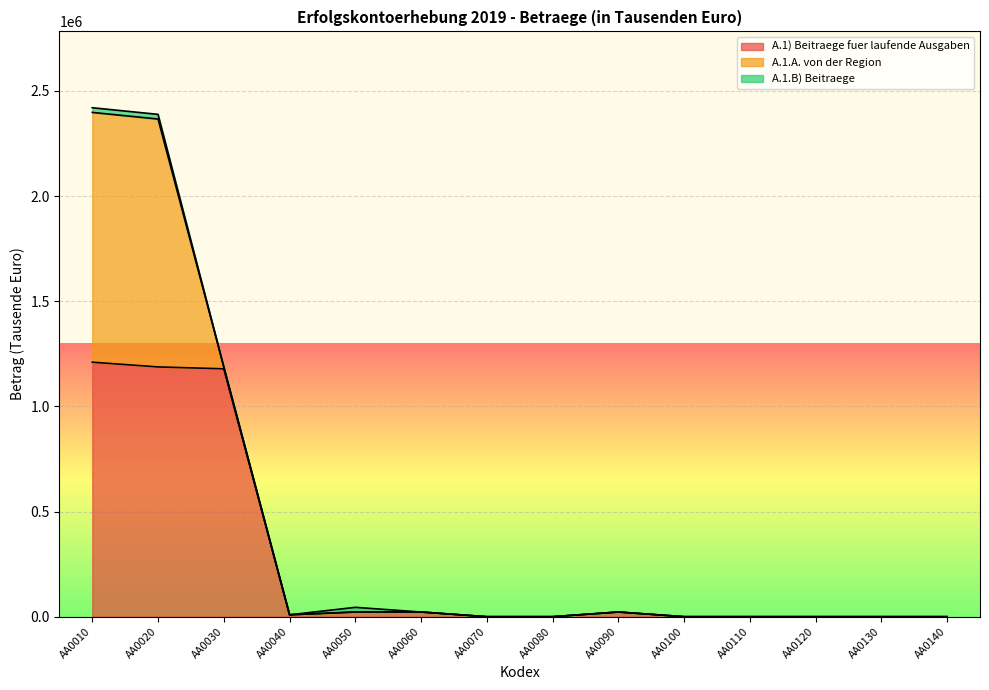

True or false: A.1.B) Beitraege and A.1.A. von der Region intersect in this chart.

False